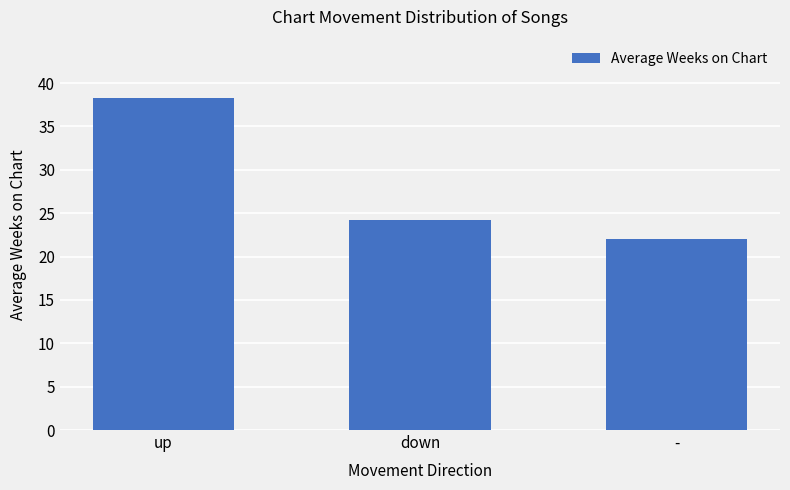

What is the sum of all values?

84.4